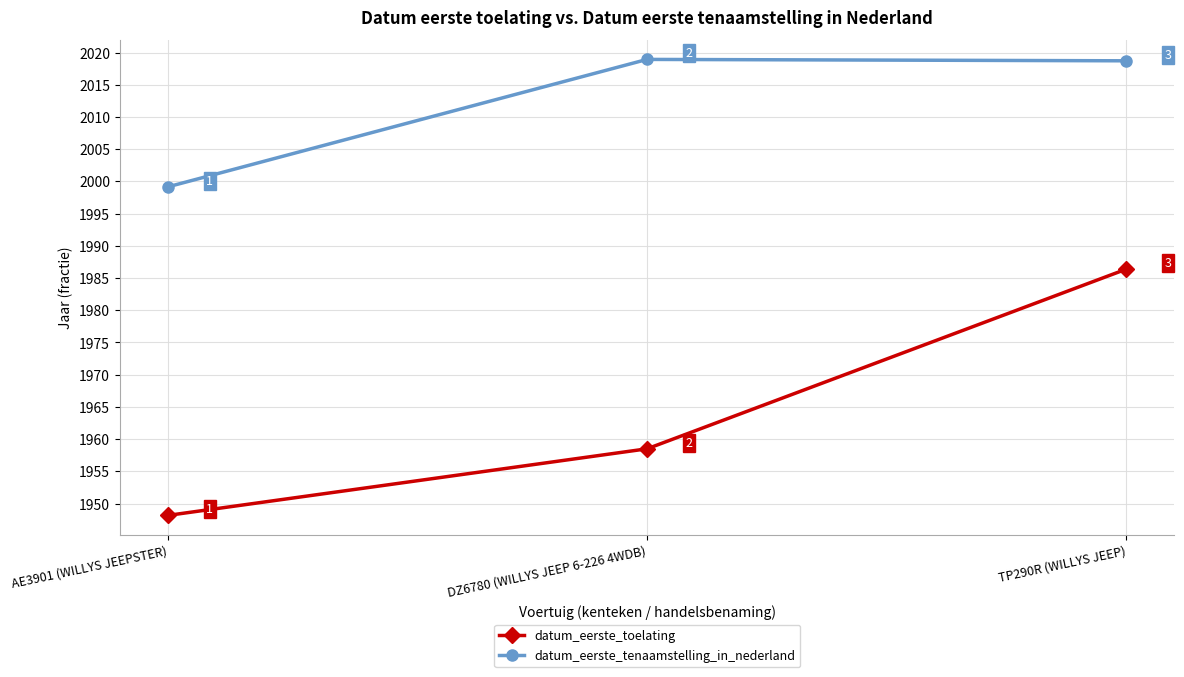

At how many categories does at least one series exceed 1965?

3